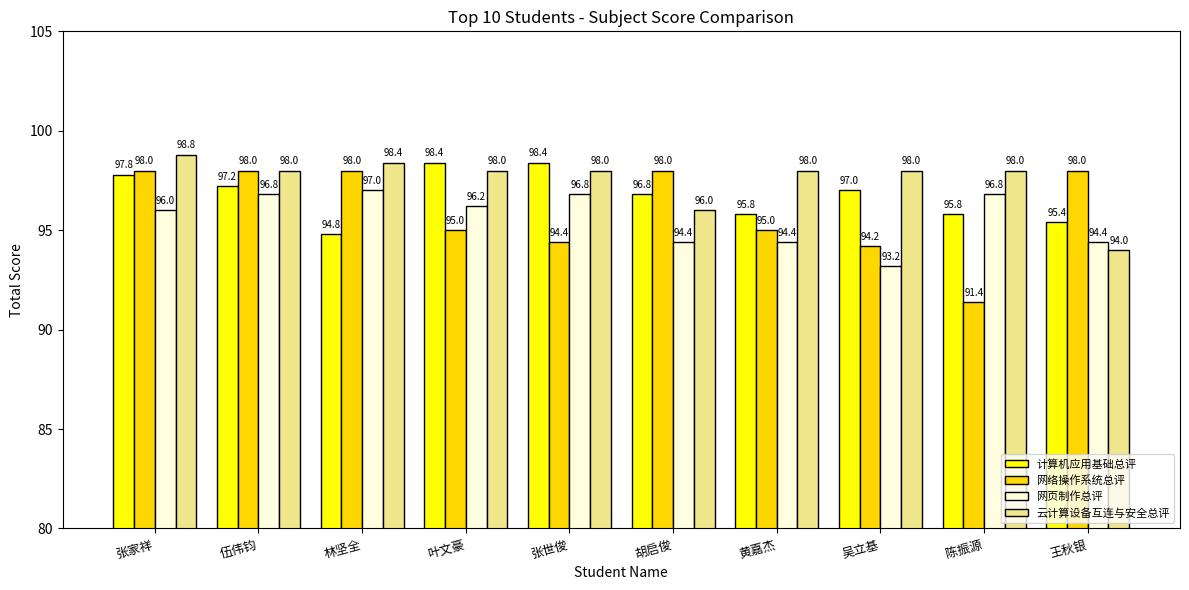

Are the bars horizontal?

No